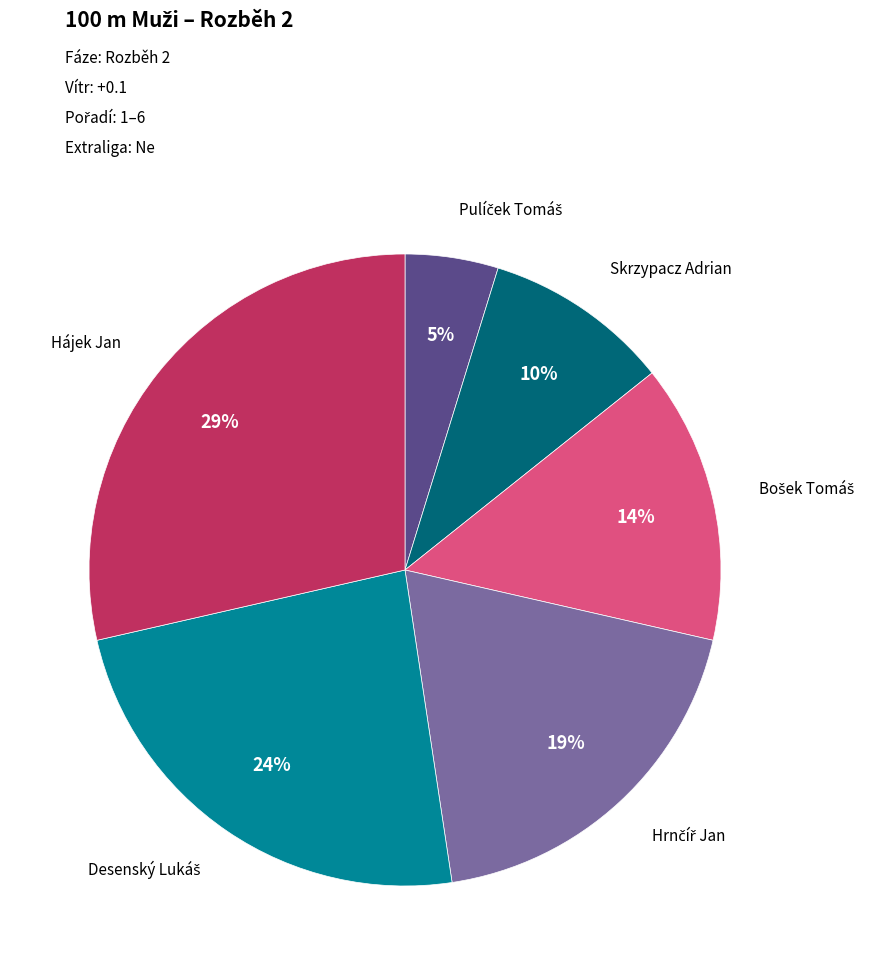

Does any single category account for the majority?

No